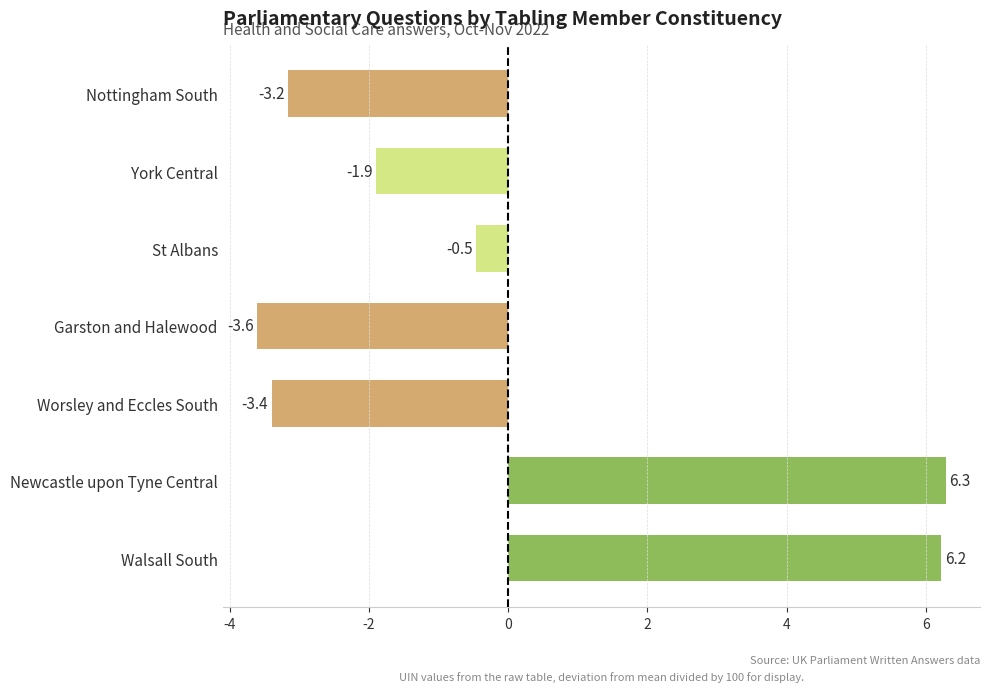

How many data points are less than -1?

4